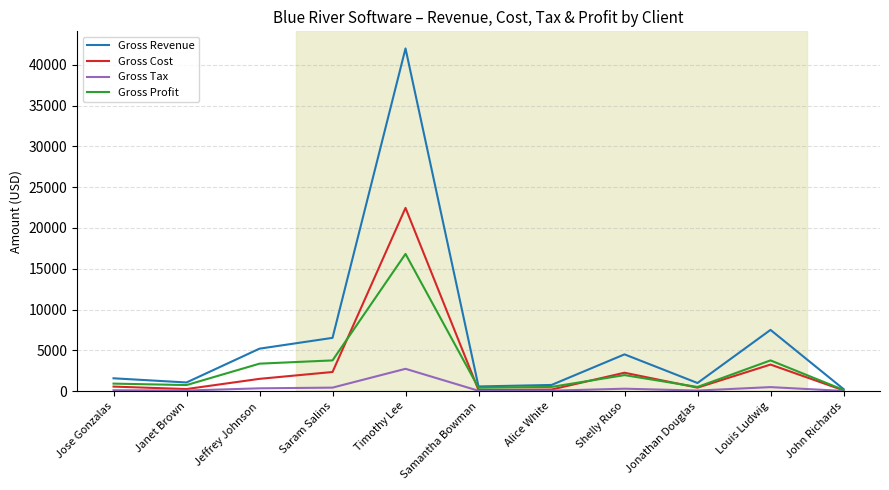

Which series has the largest range (max minus min)?

Gross Revenue